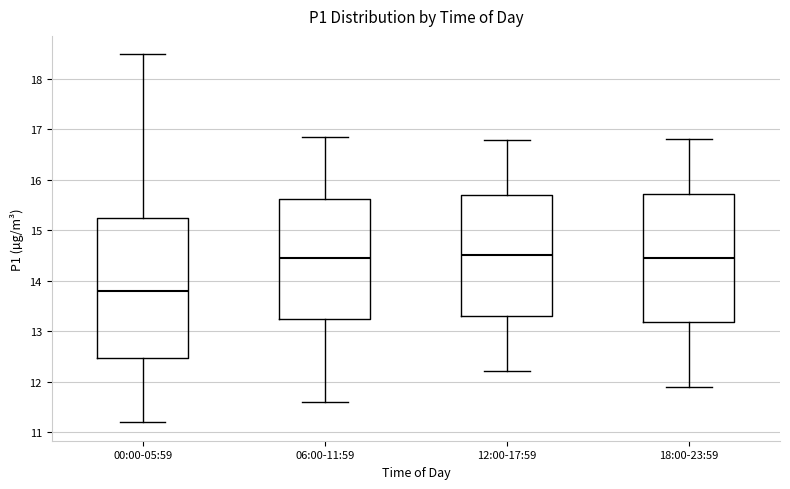

Where is the lower edge of the box for 12:00-17:59 on the y-axis? The values are not printed on the chart, so give them approximately, as read against the axis.

13.3